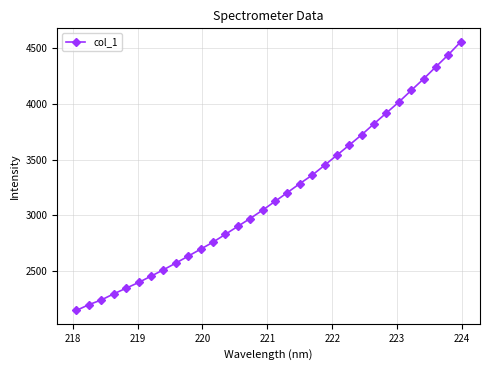

What is the average value?

3179.5